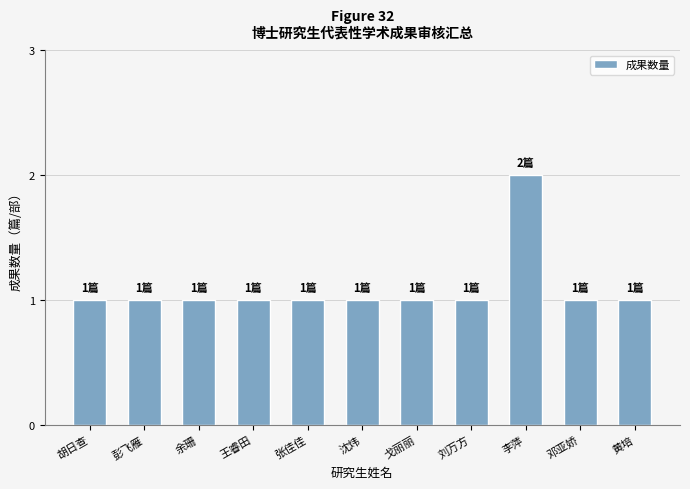

Reading left to right, extract all data points from this chart.

1	1	1	1	1	1	1	1	2	1	1